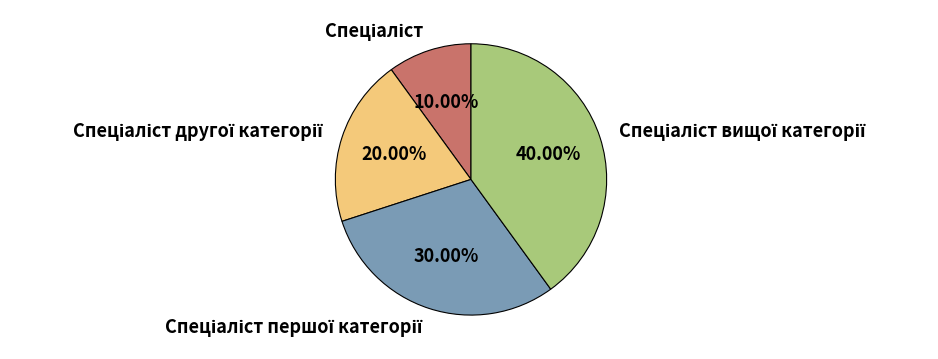

Does any single category account for the majority?

No